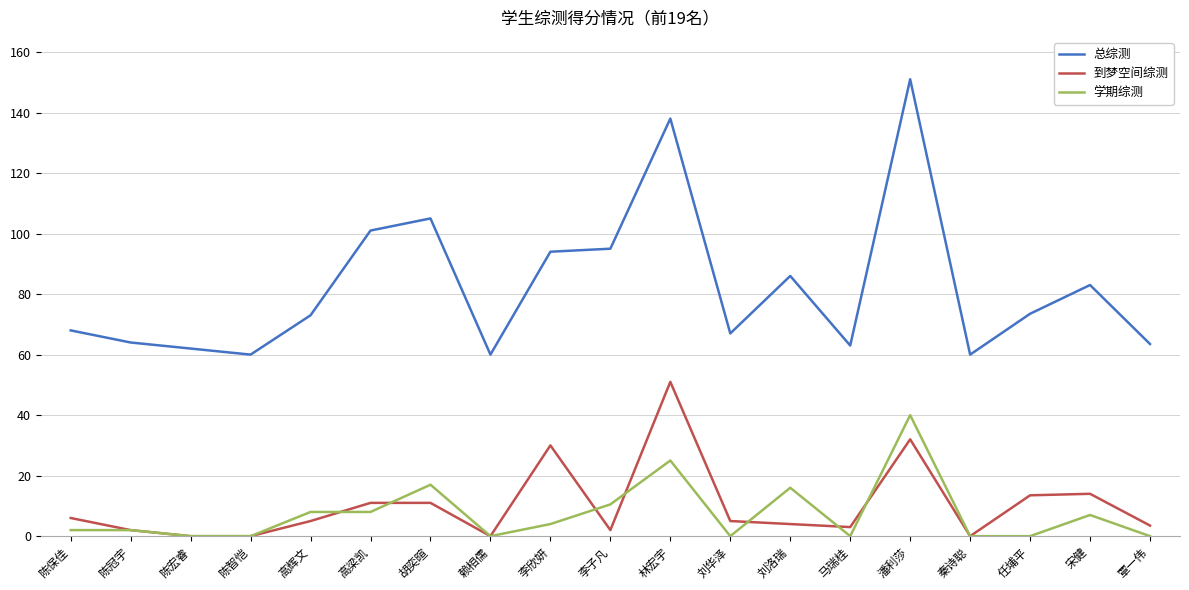

What is the highest value of the 总综测 series?

151.0